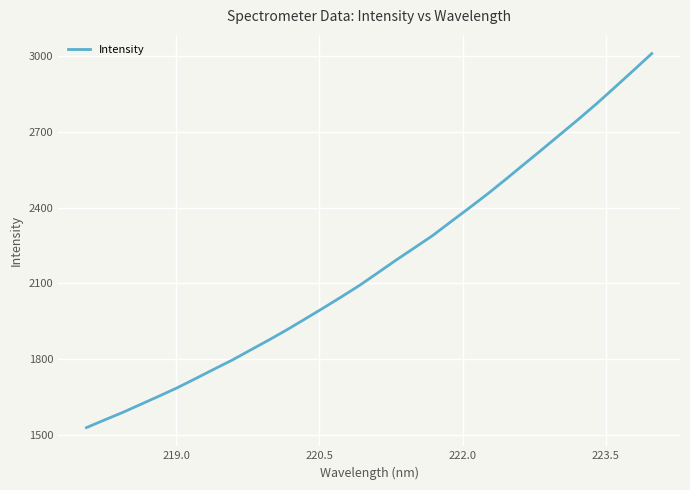

Reading left to right, extract all data points from this chart.

1527.4	1558.0	1588.0	1620.5	1653.0	1686.3	1722.7	1759.6	1795.8	1835.7	1875.1	1916.2	1959.3	2002.8	2047.4	2093.3	2143.3	2193.4	2241.8	2290.6	2345.6	2399.8	2455.1	2513.3	2572.8	2632.0	2692.2	2752.2	2814.2	2879.1	2944.8	3011.3